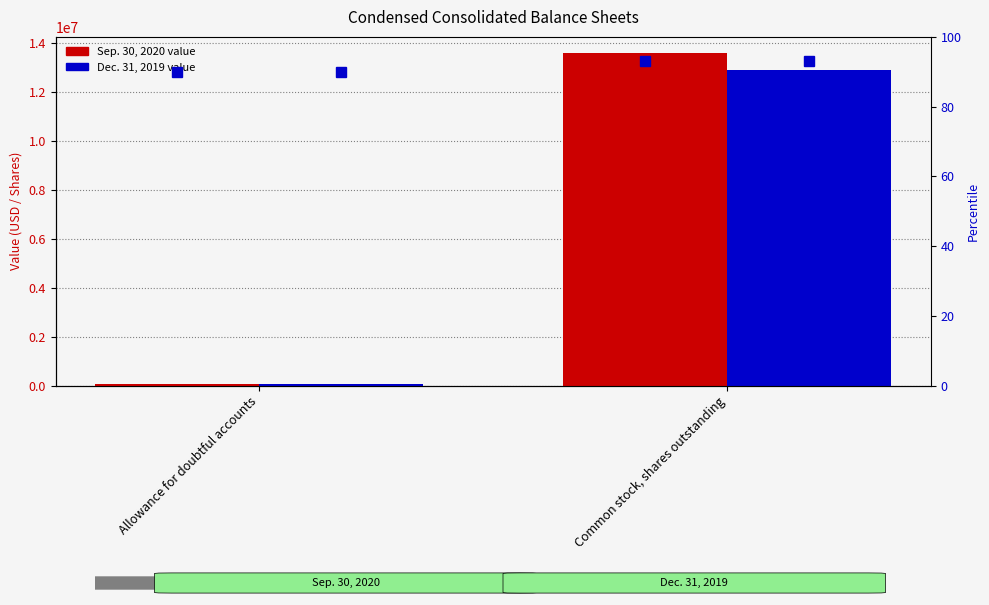

Which series changed the most between Allowance for doubtful accounts and Common stock, shares outstanding?

Sep. 30, 2020